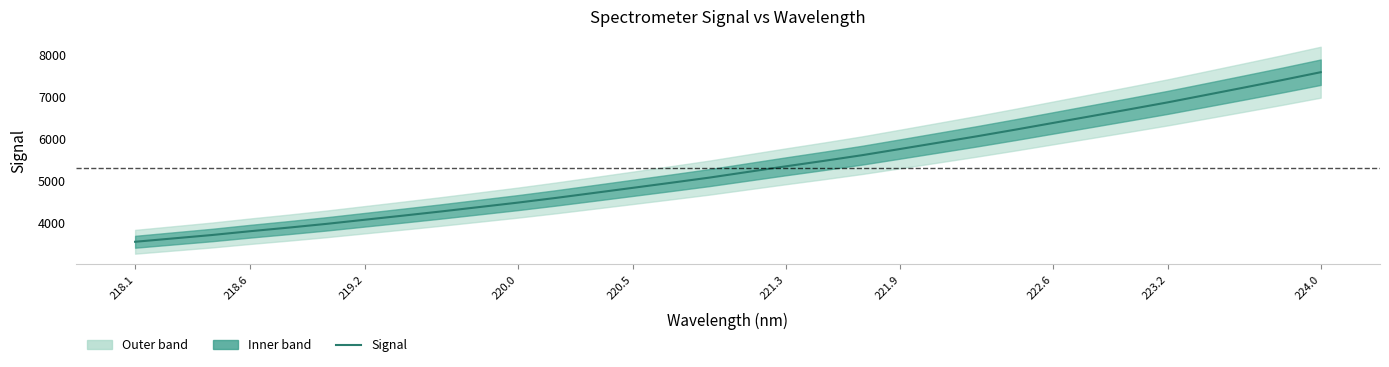

What is the approximate value at 224.0?

7568.4